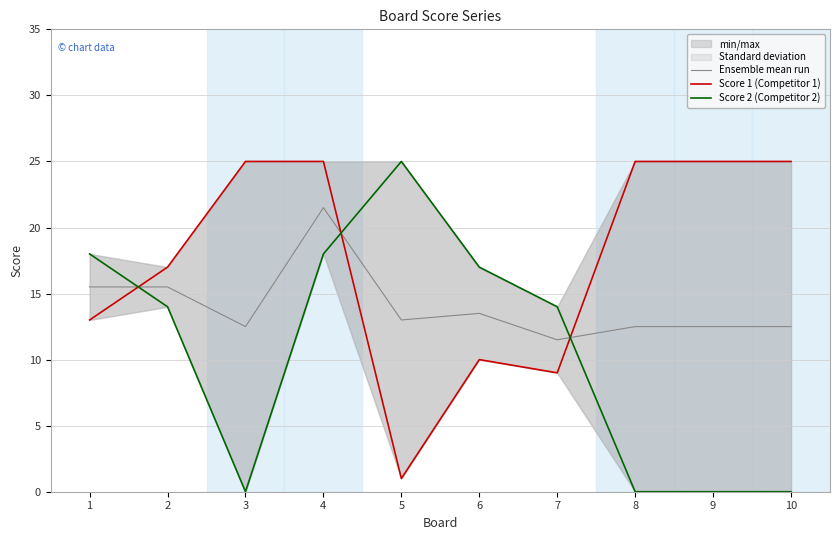

At which category is the sum across all series the highest?

4